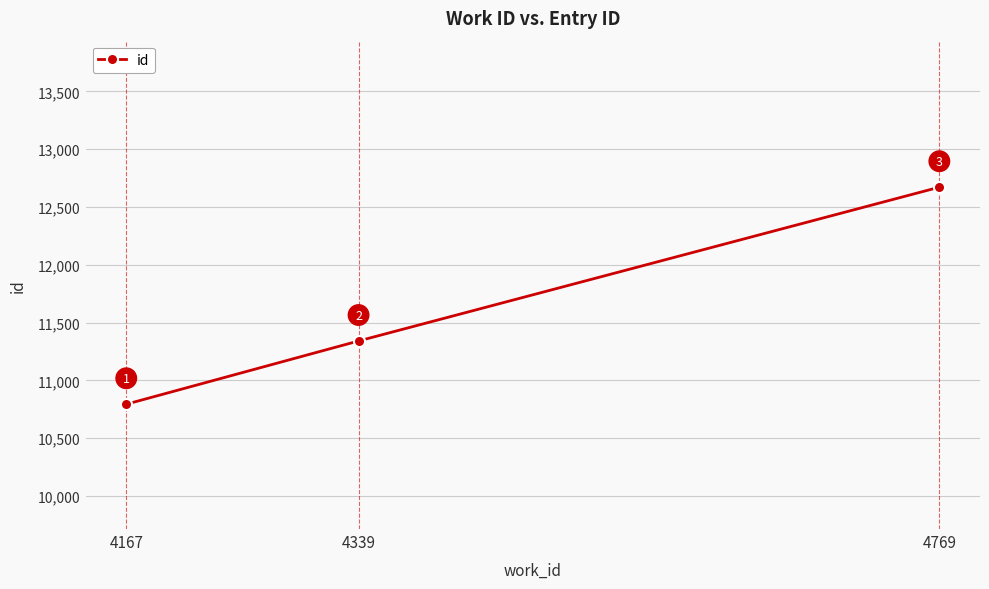

What is the average value?

11602